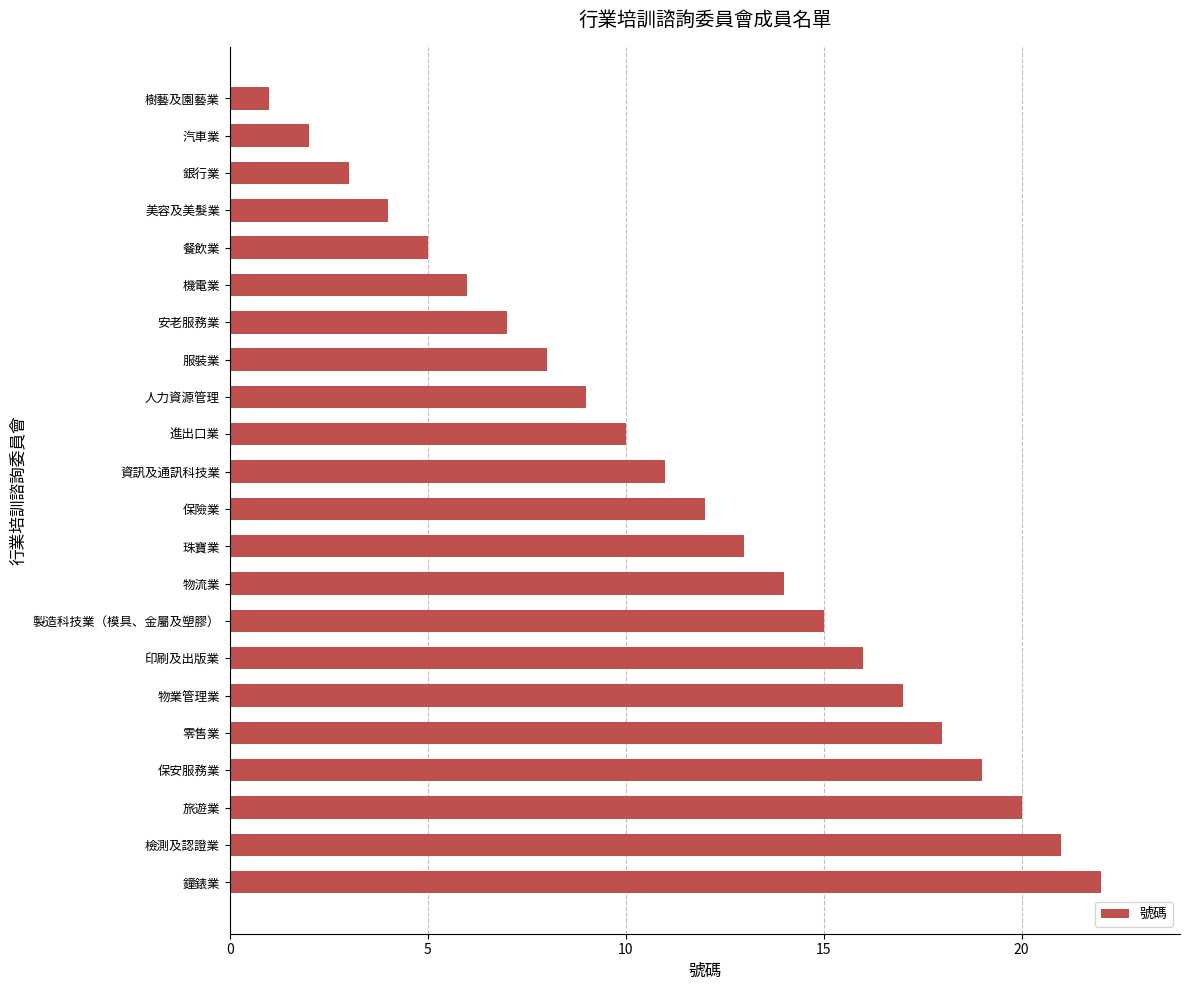

How many bars are there in total?

22